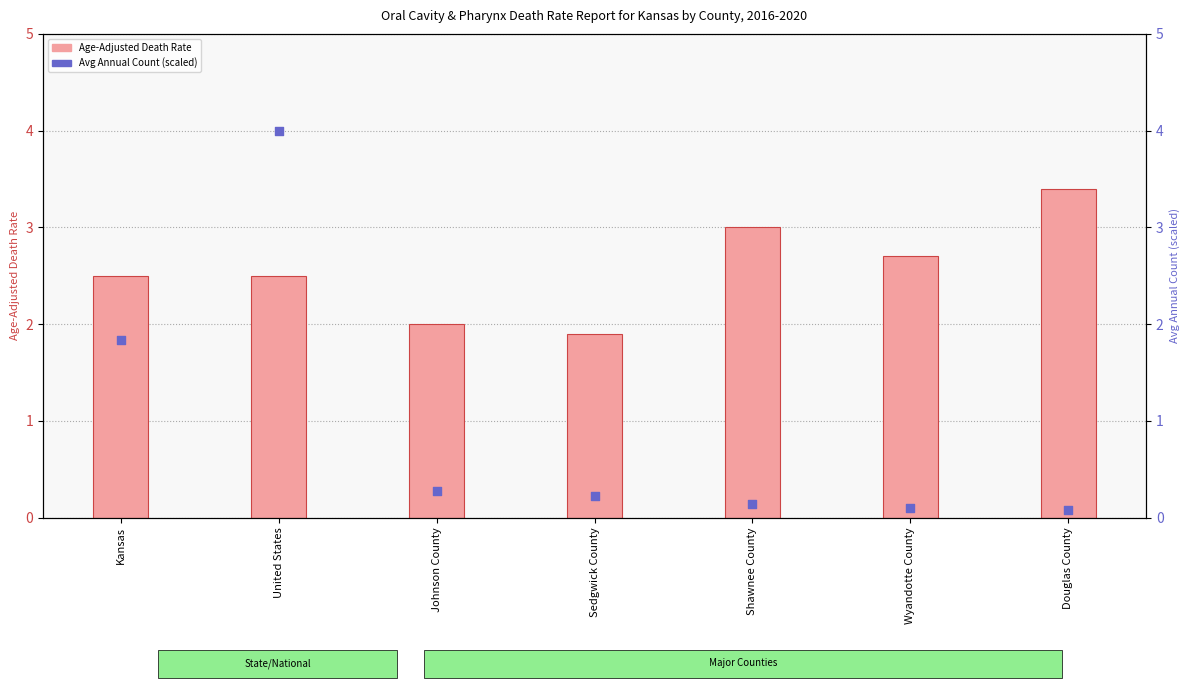

At which category is the sum across all series the highest?

United States